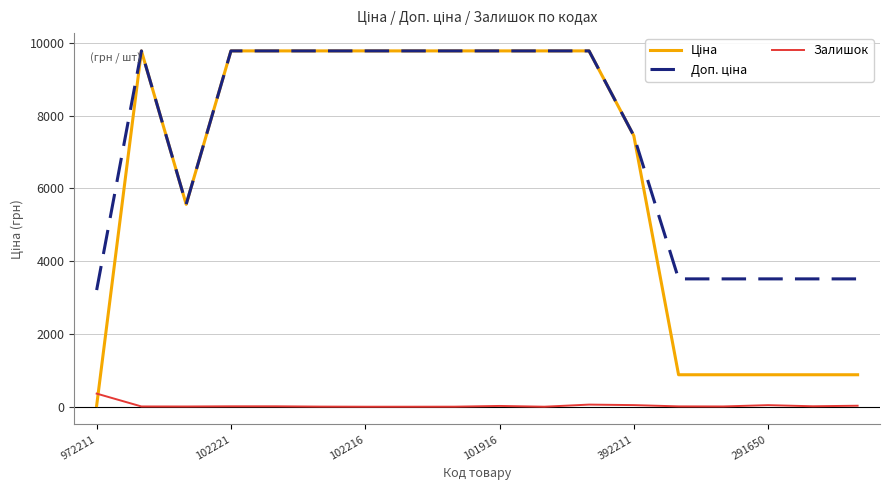

Is this an area chart (filled region under the line)?

No